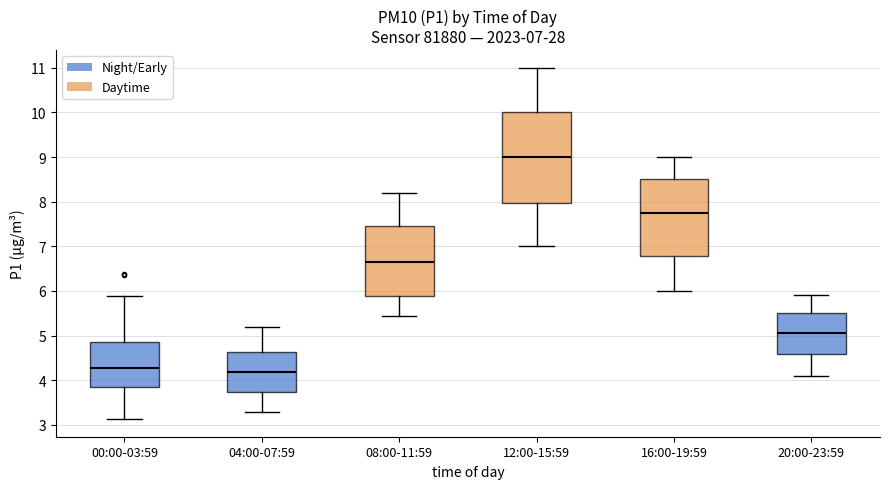

Which box is the tallest, from its lower edge to its upper edge?

12:00-15:59